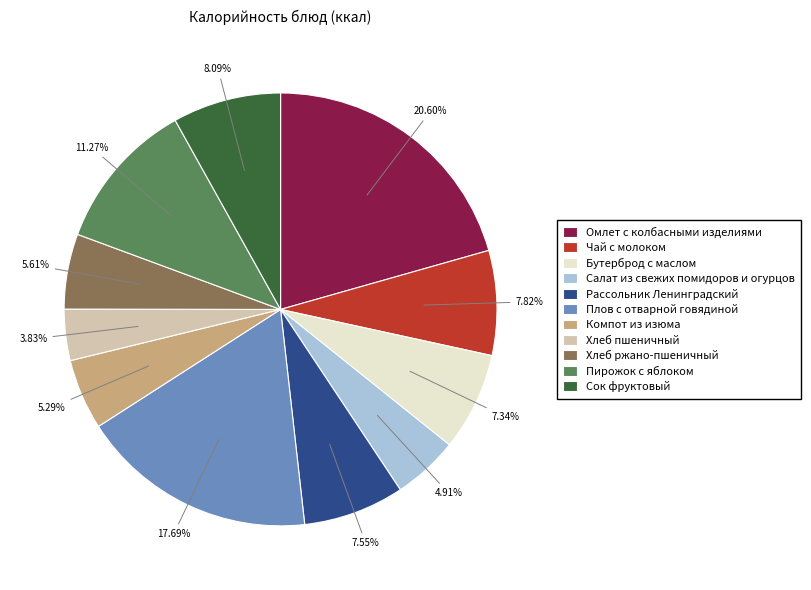

Does Пирожок с яблоком represent more than half of the total?

No